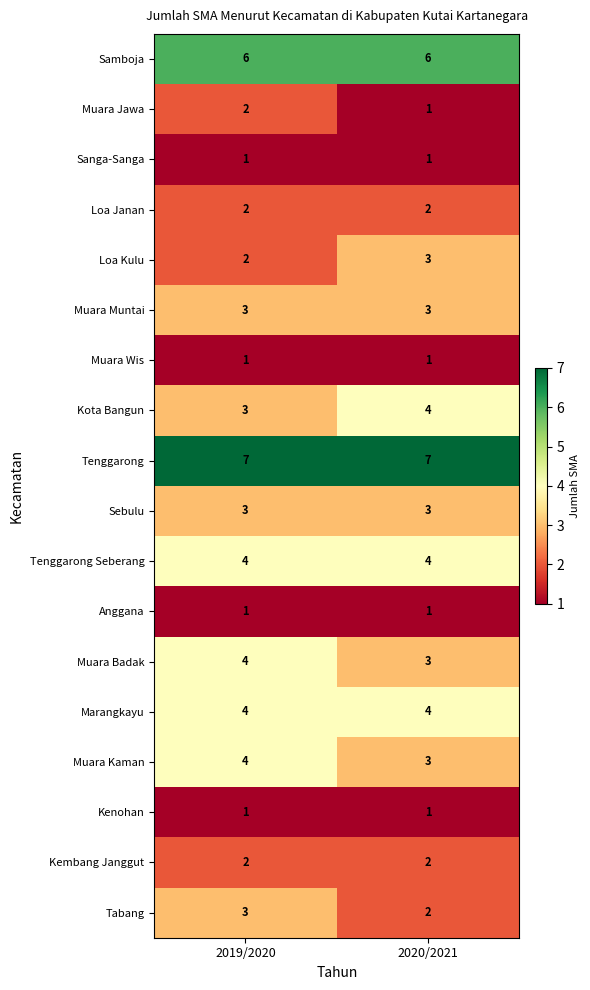

What is the highest value of the Tabang series?

3